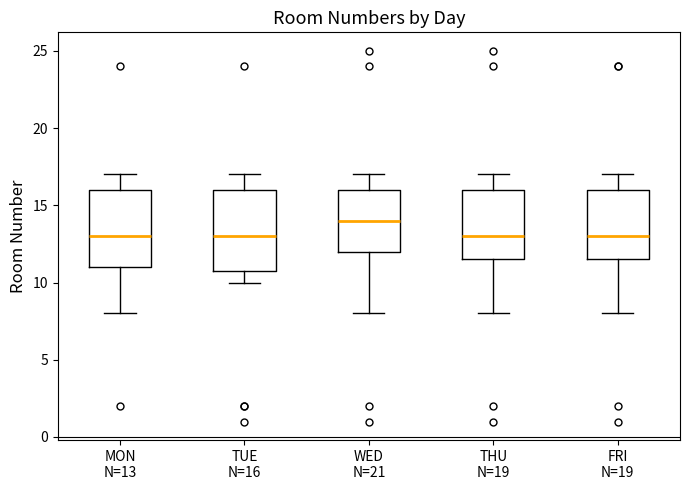

Reading left to right, transcribe this box plot: for each box, give where its median line is, the range the box spans, and where its two whiskers end, as read against the y-axis. The values are not printed on the chart, so give them approximately, as read against the axis.

MON N=13: median 13.0, box 11.0 to 16.0, whiskers 8.0 to 17.0
TUE N=16: median 13.0, box 11.0 to 16.0, whiskers 10.0 to 17.0
WED N=21: median 14.0, box 12.0 to 16.0, whiskers 8.0 to 17.0
THU N=19: median 13.0, box 11.5 to 16.0, whiskers 8.0 to 17.0
FRI N=19: median 13.0, box 11.5 to 16.0, whiskers 8.0 to 17.0